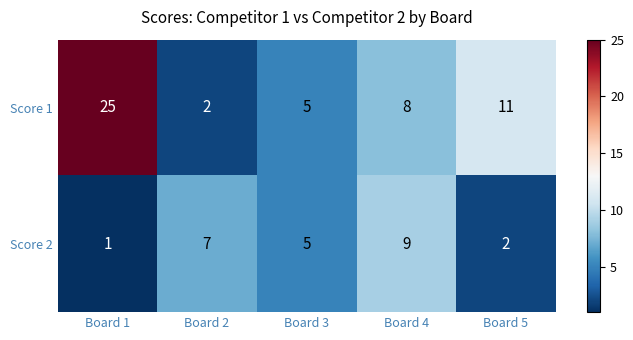

How many Score 1 values are between 5 and 11?

3